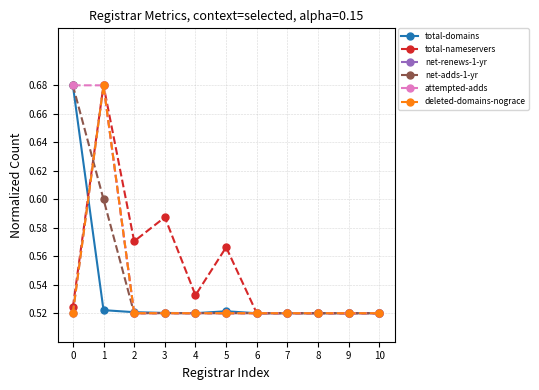

Between 1 and 10, which is larger?

1